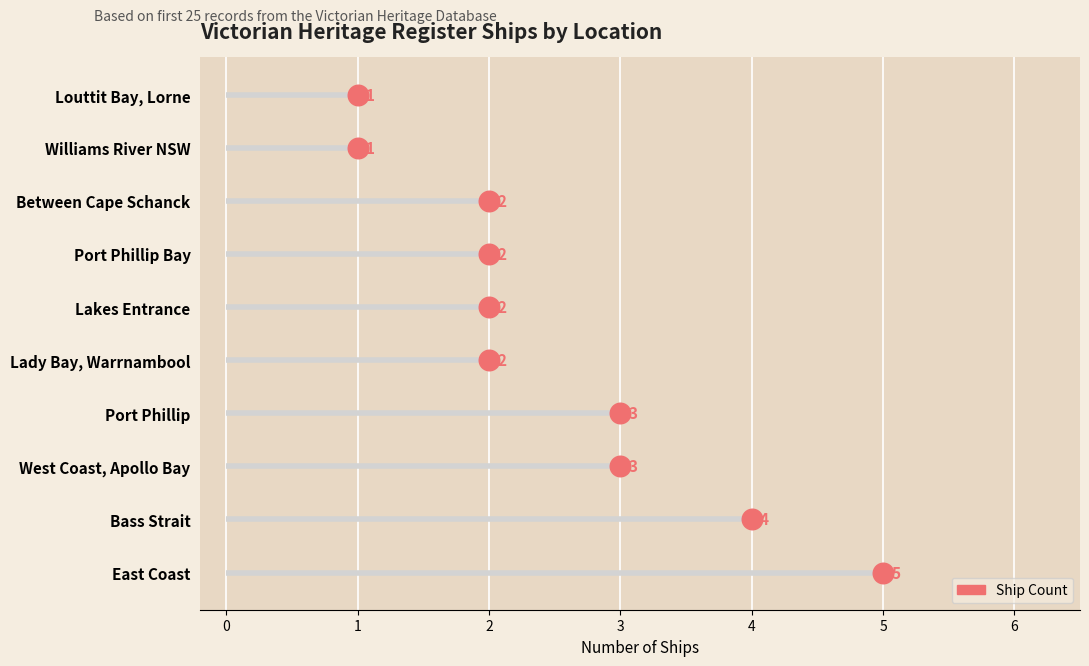

What is the change in value from 2 to 1?

+2